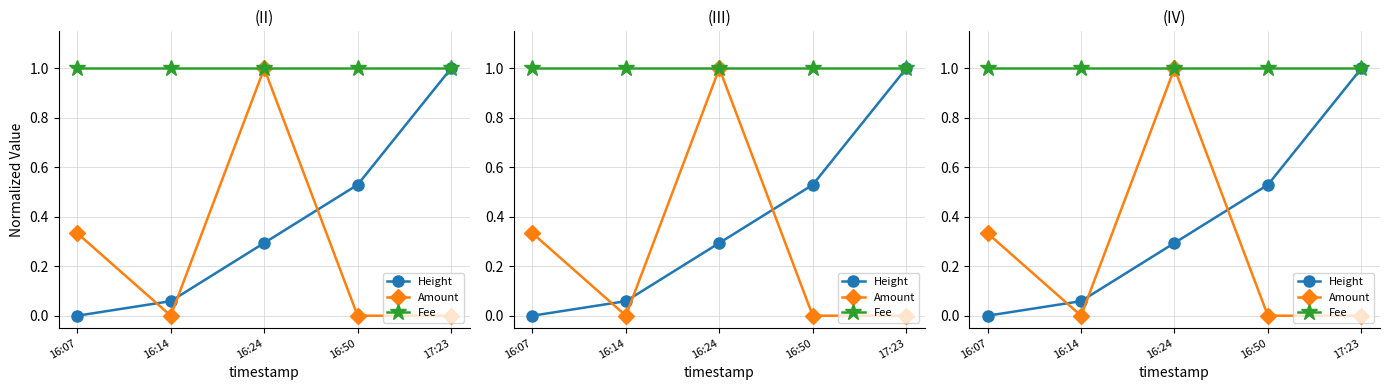

Between which two adjacent categories do Amount and Height first intersect?

16:07 and 16:14